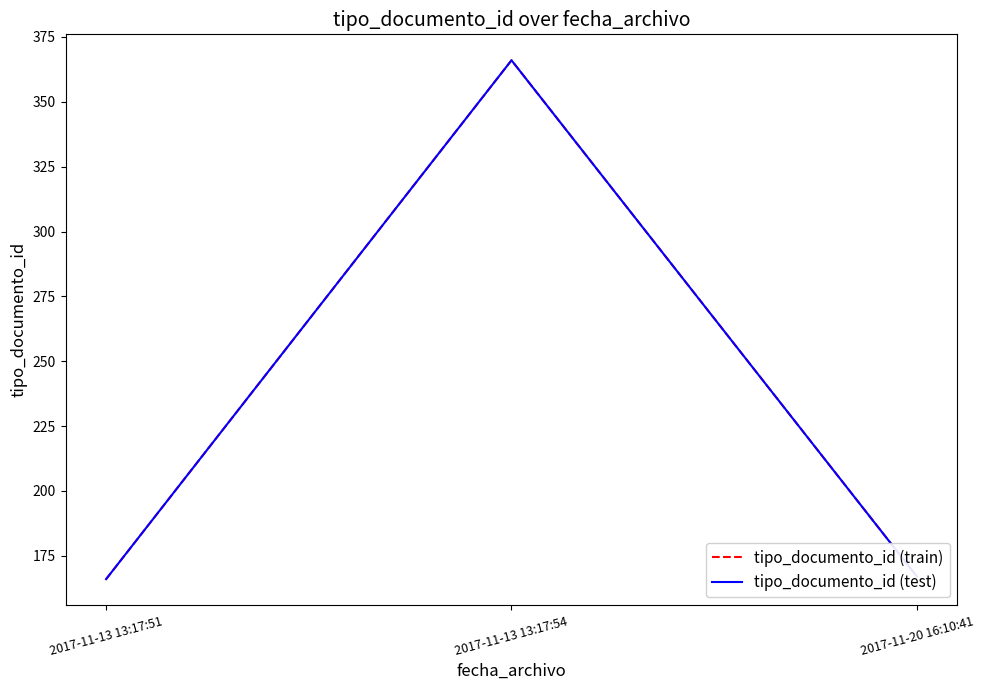

What is the difference between the tipo_documento_id (test) values at 2017-11-13 13:17:51 and 2017-11-20 16:10:41?

1